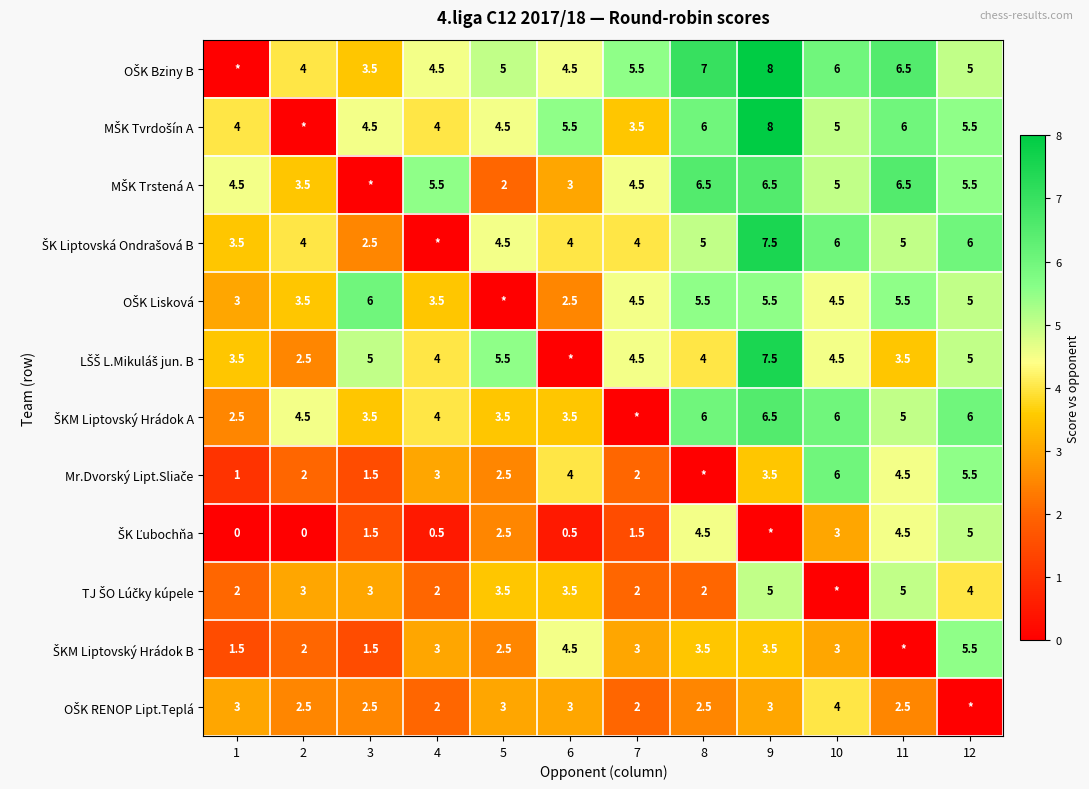

Is it true that Mr.Dvorský Lipt.Sliače equals 4.0 at 6?

True